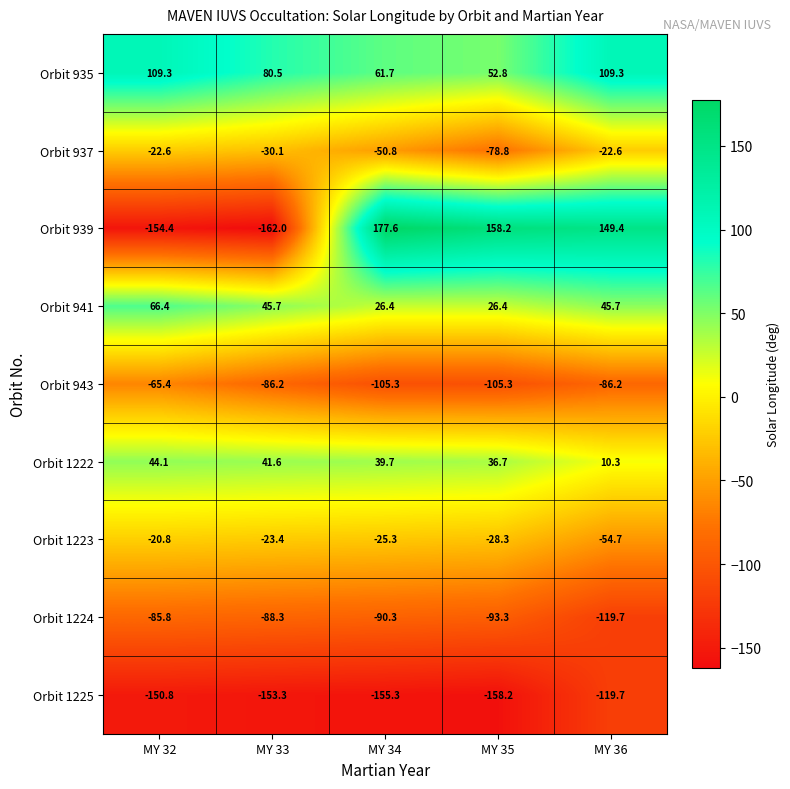

Which series has the largest total across all categories?

Orbit 935